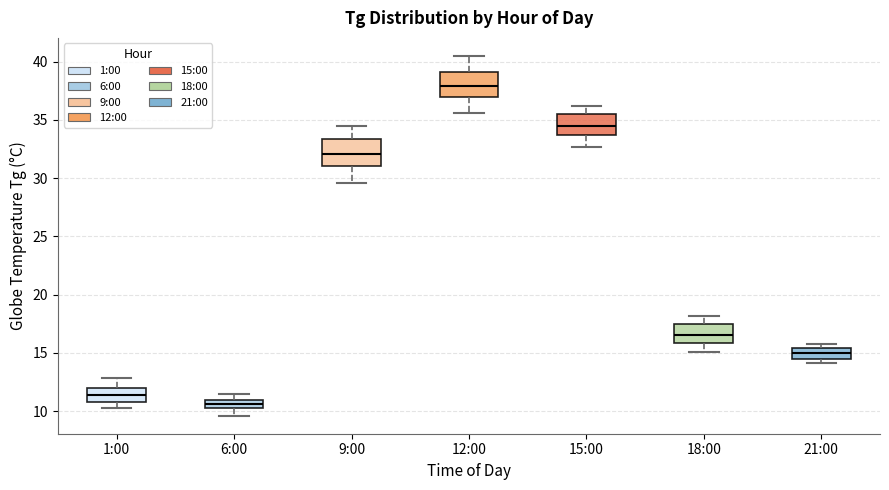

Which box's median line is the highest?

12:00